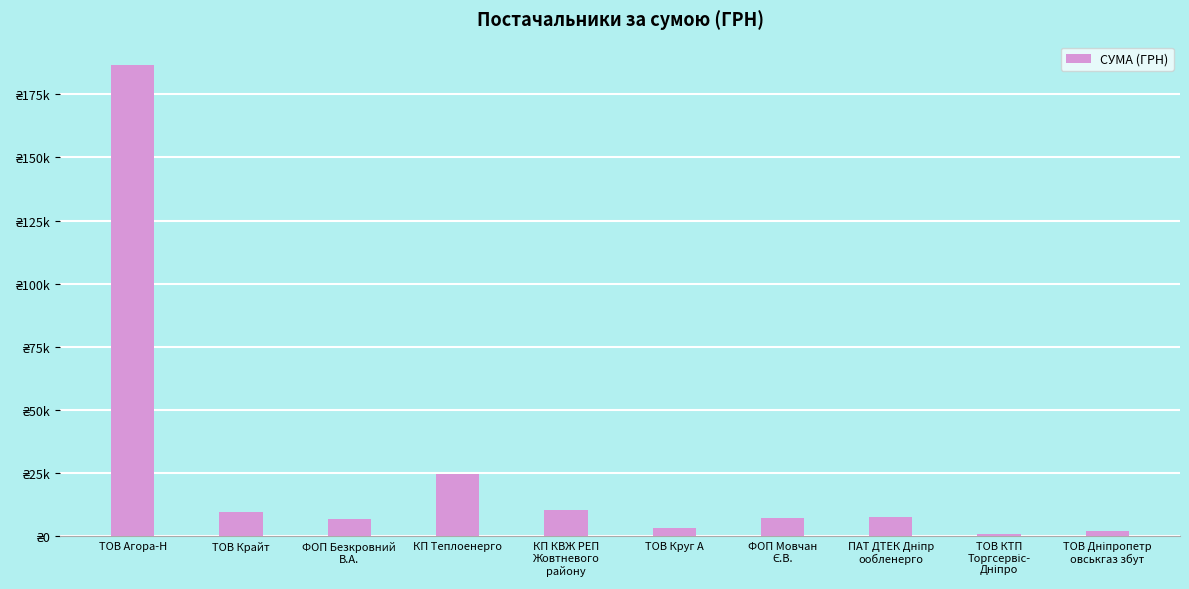

What is the difference between the second highest and minimum values?

23711.6